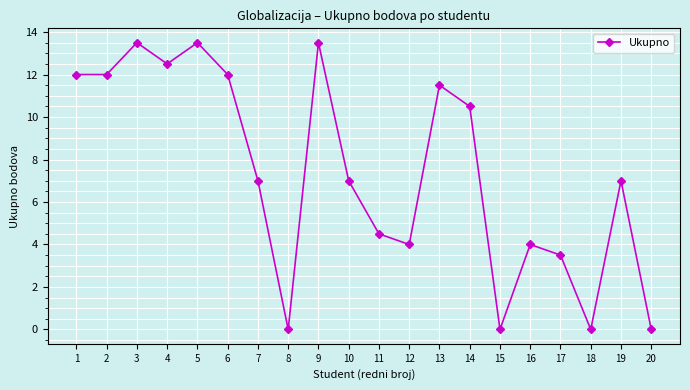

What is the change in value from 1 to 8?

-12.0